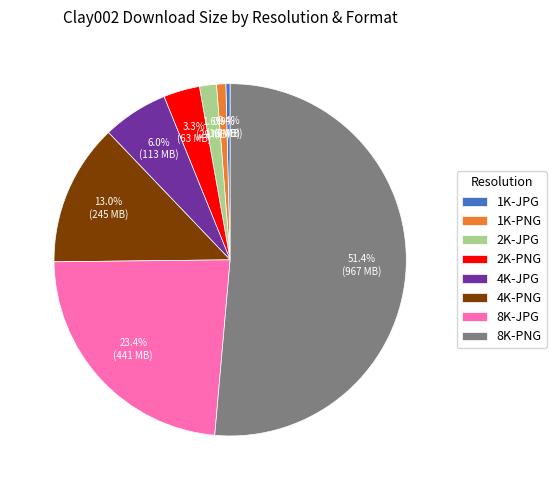

What percentage is the 8K-PNG slice, to the nearest percent?

51%